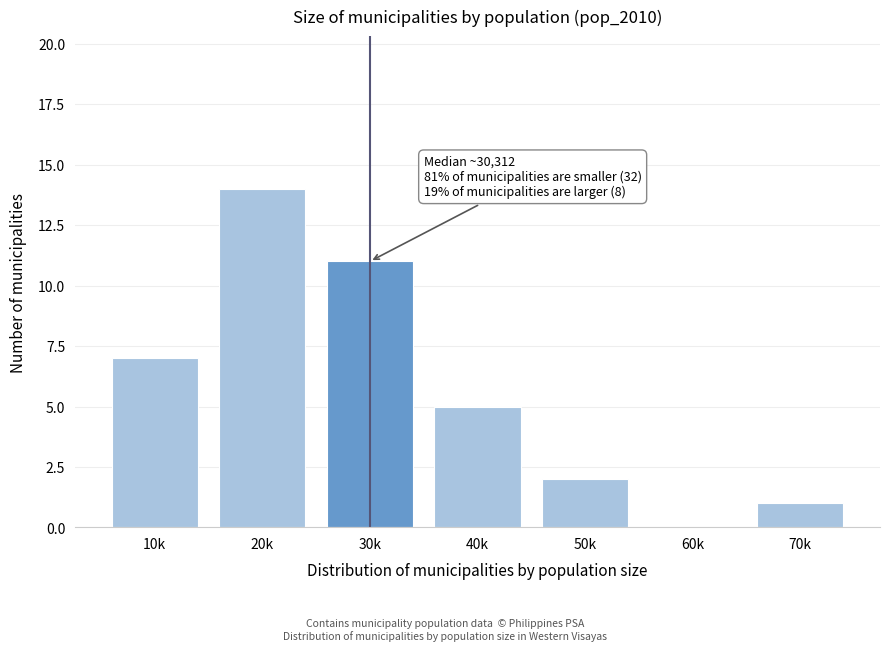

Reading left to right, transcribe all the data shown in this chart.

10k=7	20k=14	30k=11	40k=5	50k=2	60k=0	70k=1